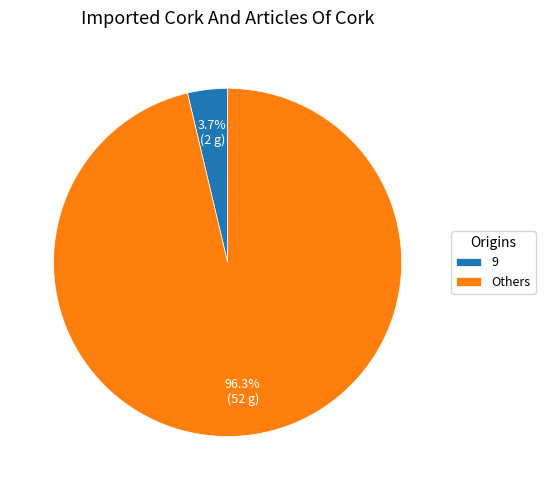

Is the sum of 9 and Others greater than half?

Yes